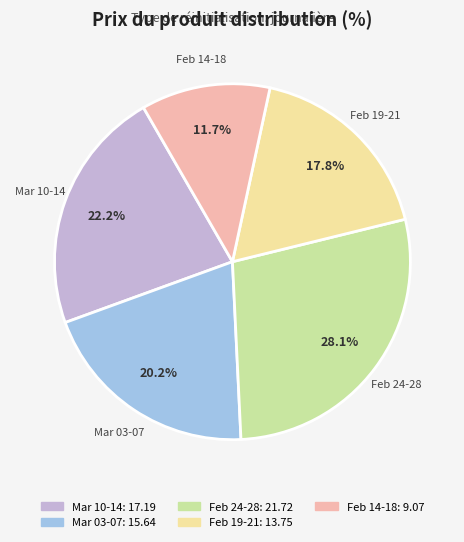

What portion of the pie excludes Feb 14-18: 9.07?

88.3%